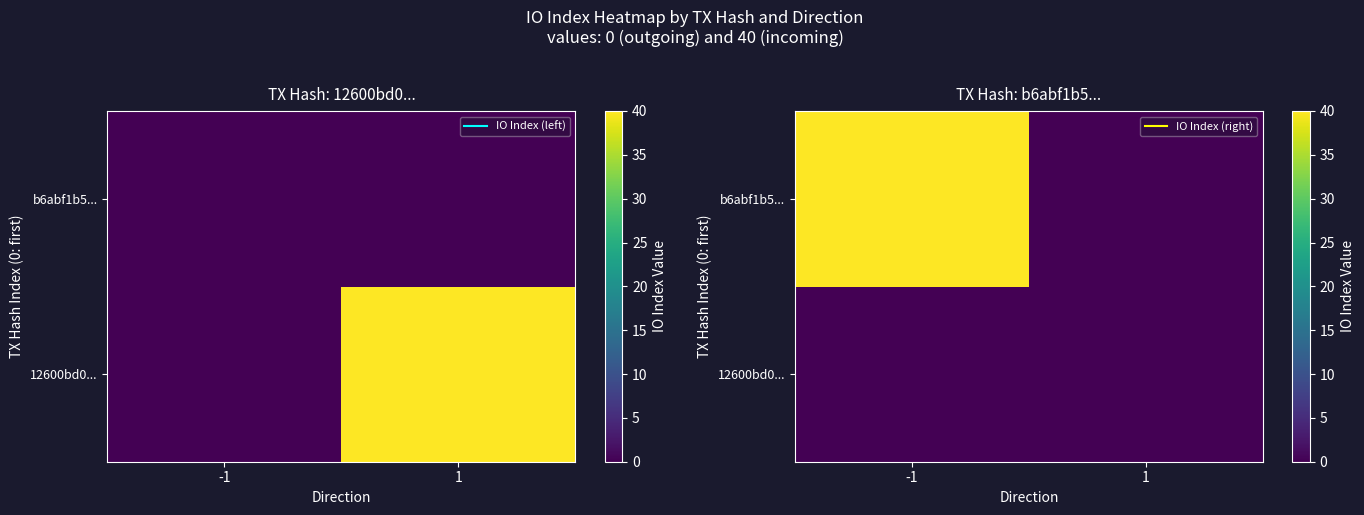

Which series changed the most between -1 and 1?

b6abf1b5...